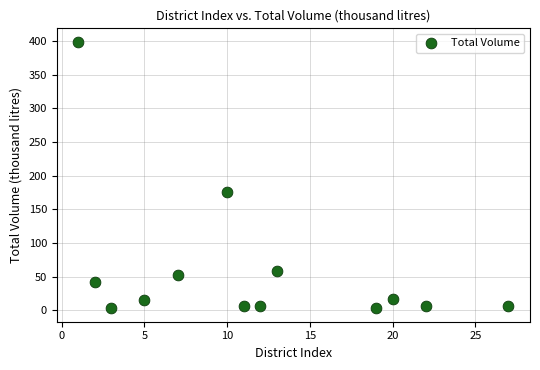

What Y value in the scatter plot is closest to 201?

176